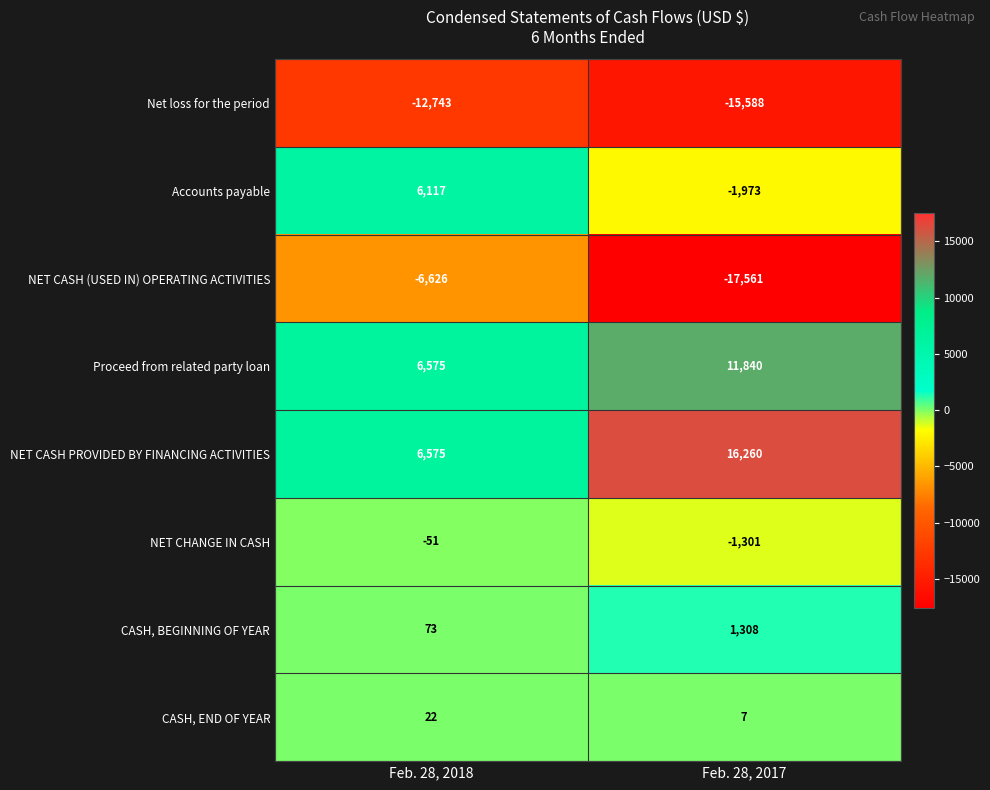

What value does the NET CASH PROVIDED BY FINANCING ACTIVITIES series have at Feb. 28, 2018, to the nearest 100?

6600